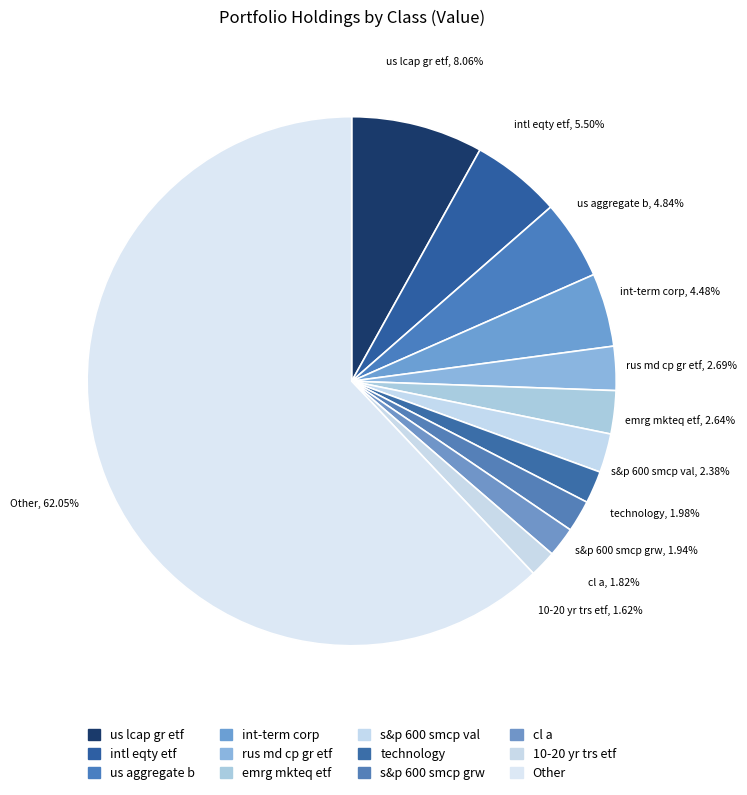

Rank the categories by value from lowest to highest.

10-20 yr trs etf (Buy), cl a (Buy), s&p 600 smcp grw (Buy), technology (Buy), s&p 600 smcp val (Buy), emrg mkteq etf (Buy), rus md cp gr etf (Buy), int-term corp (Buy), us aggregate b (Buy), intl eqty etf (Buy), us lcap gr etf (Buy), Other